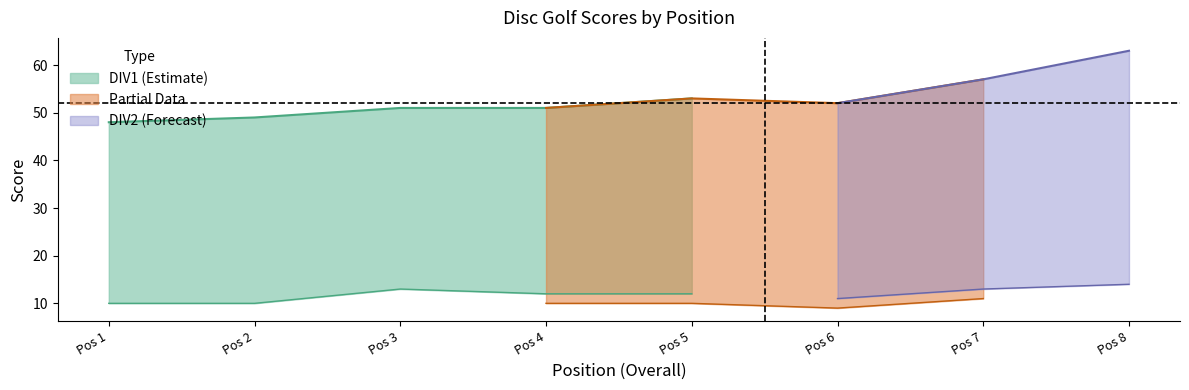

In round_total_score, how many points are lower than both neighbors (excluding endpoints)?

1